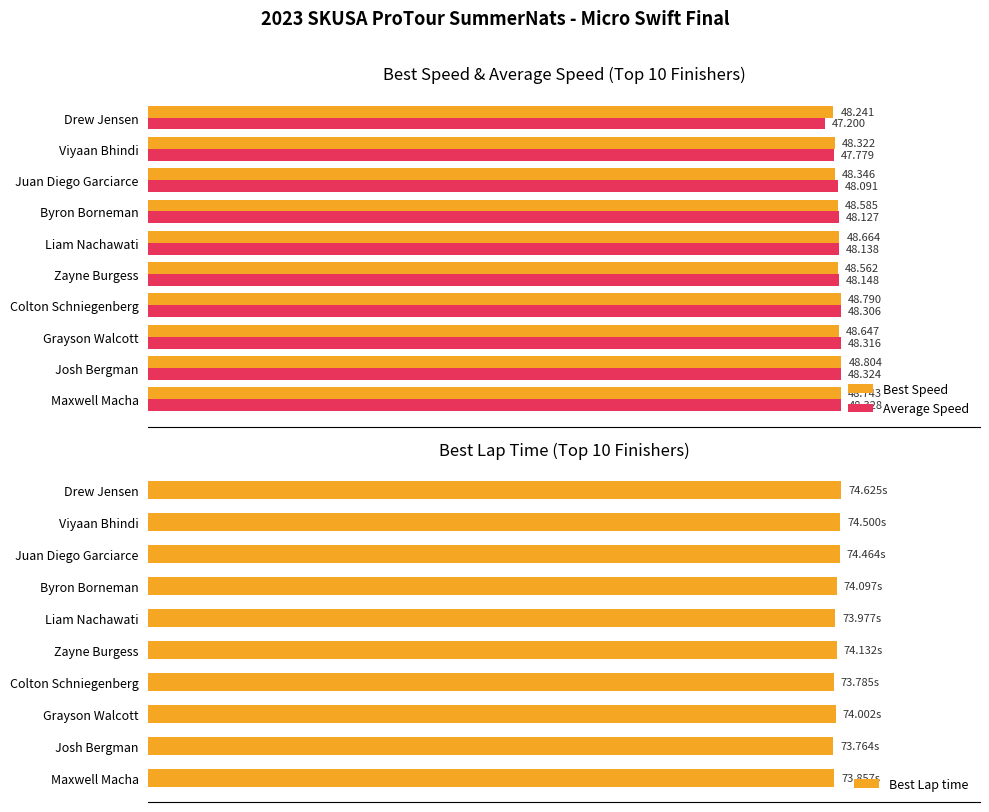

The value of Best Speed at Viyaan Bhindi is 68.3. True or false?

False